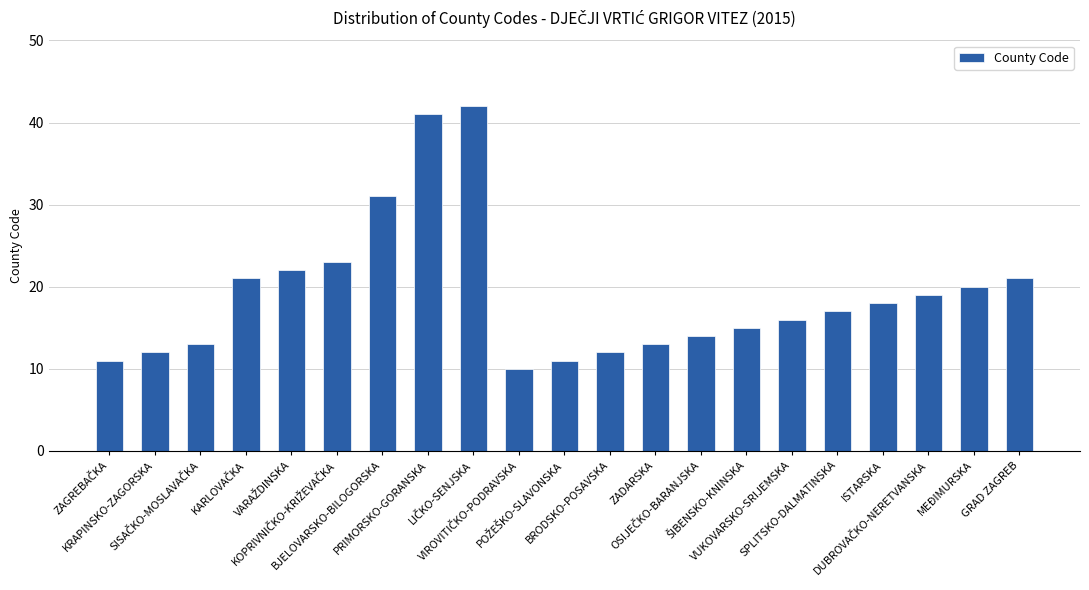

What is the ratio of the value at ISTARSKA to the value at ZADARSKA?

1.4